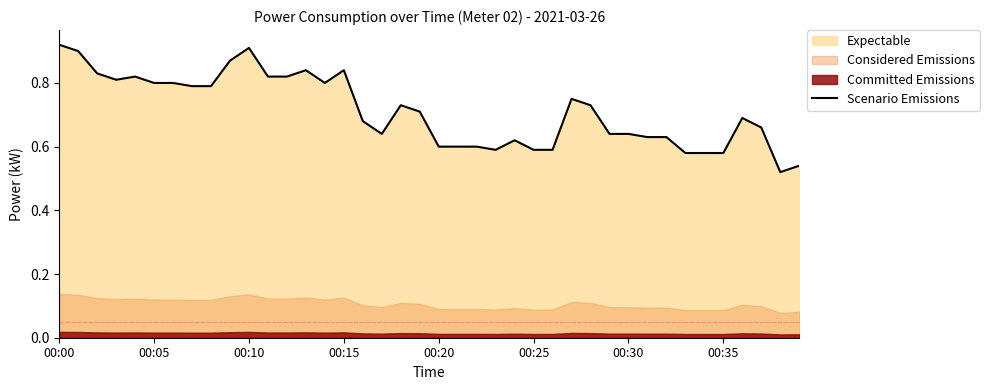

What is the smallest value displayed?

0.5